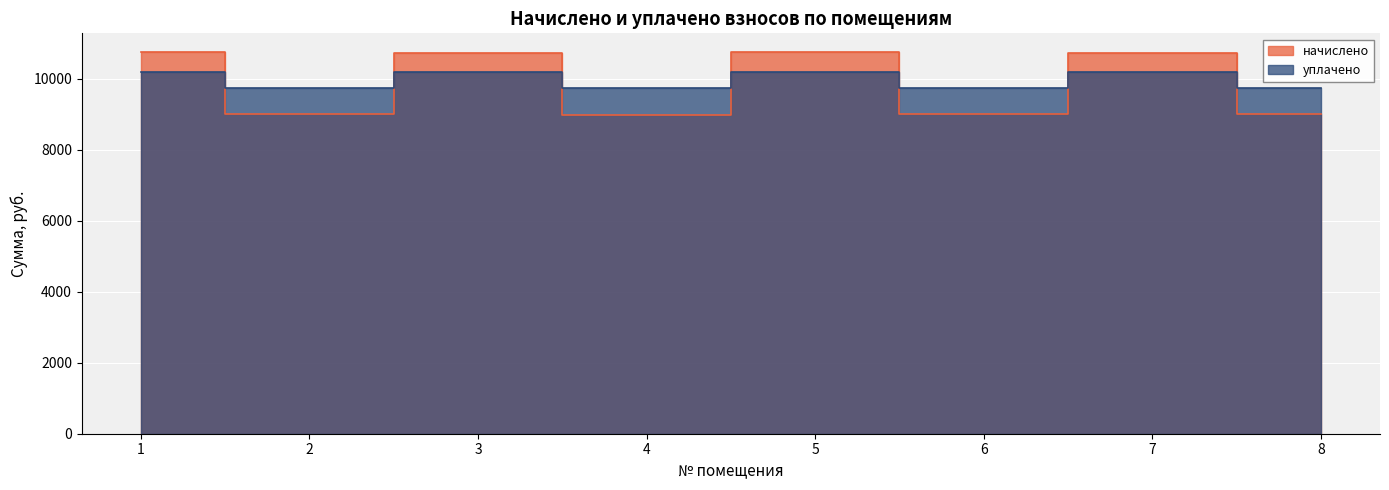

Reading left to right, what are all the values shown in this chart?

начислено: 10742.0	8999.5	10711.2	8989.2	10742.0	8999.5	10711.2	8999.5
уплачено: 10196.5	9734.0	10186.7	9731.3	10196.2	9734.0	10186.7	9734.0